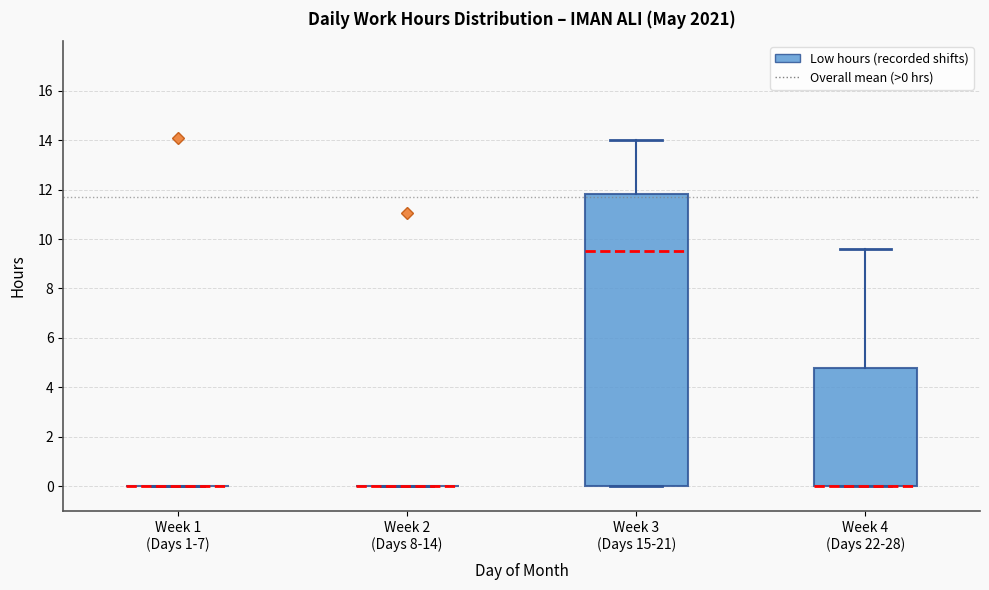

Comparing the boxes themselves (not the whiskers), which one is the tallest?

Week 3 (Days 15-21)